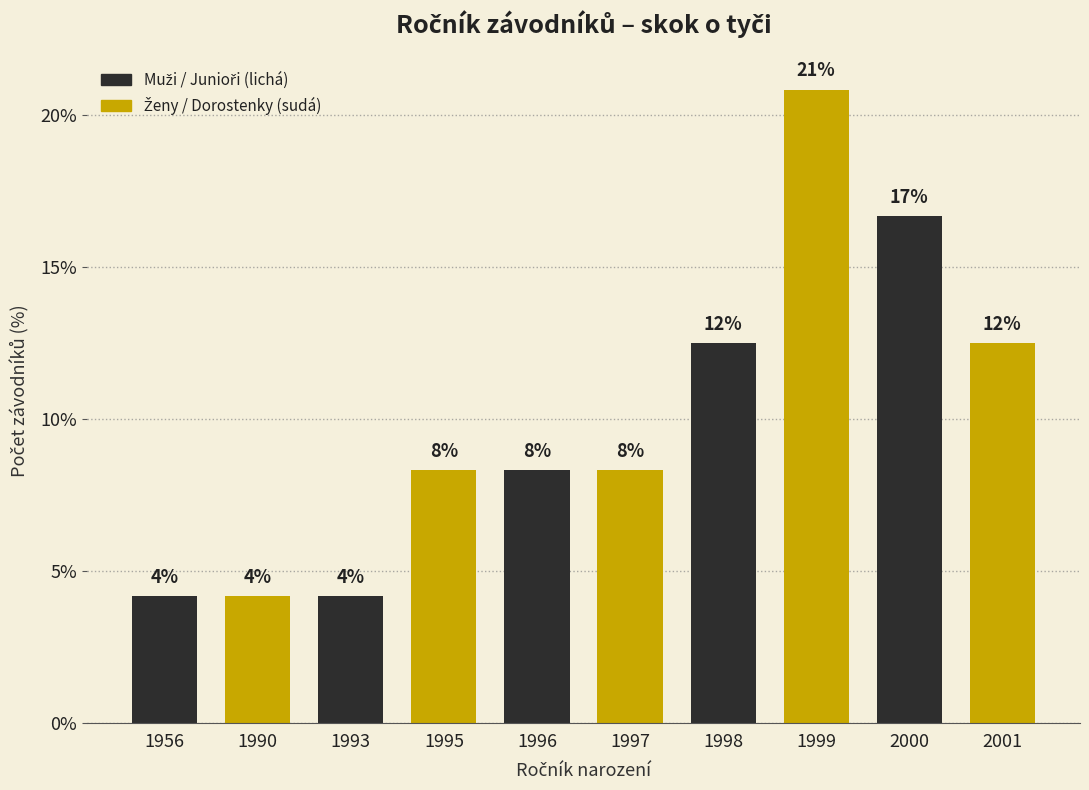

Are the bars horizontal?

No